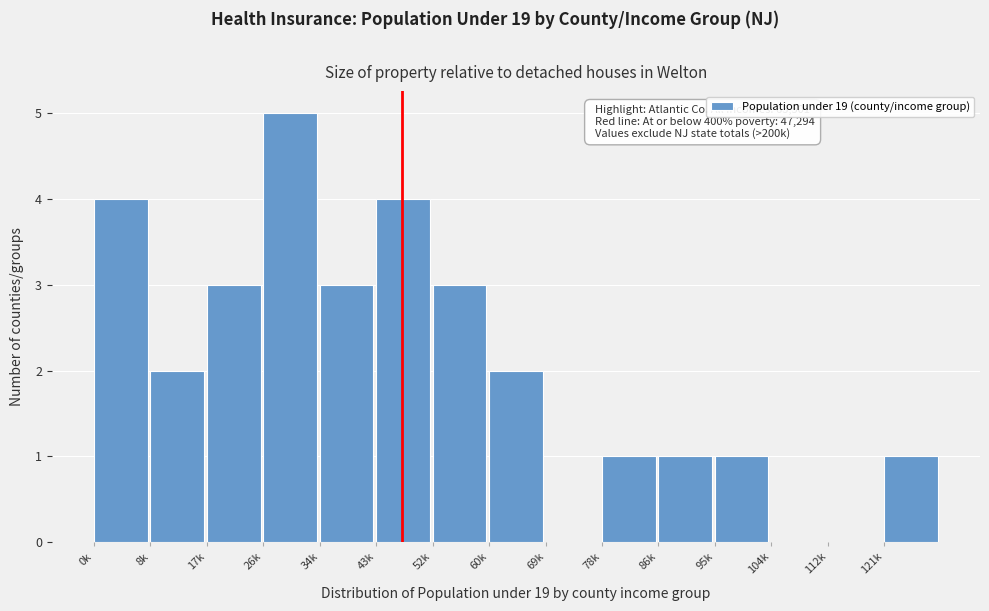

Reading left to right, transcribe all the data shown in this chart.

0k=4	8k=2	17k=3	26k=5	34k=3	43k=4	52k=3	60k=2	69k=0	78k=1	86k=1	95k=1	104k=0	112k=0	121k=1